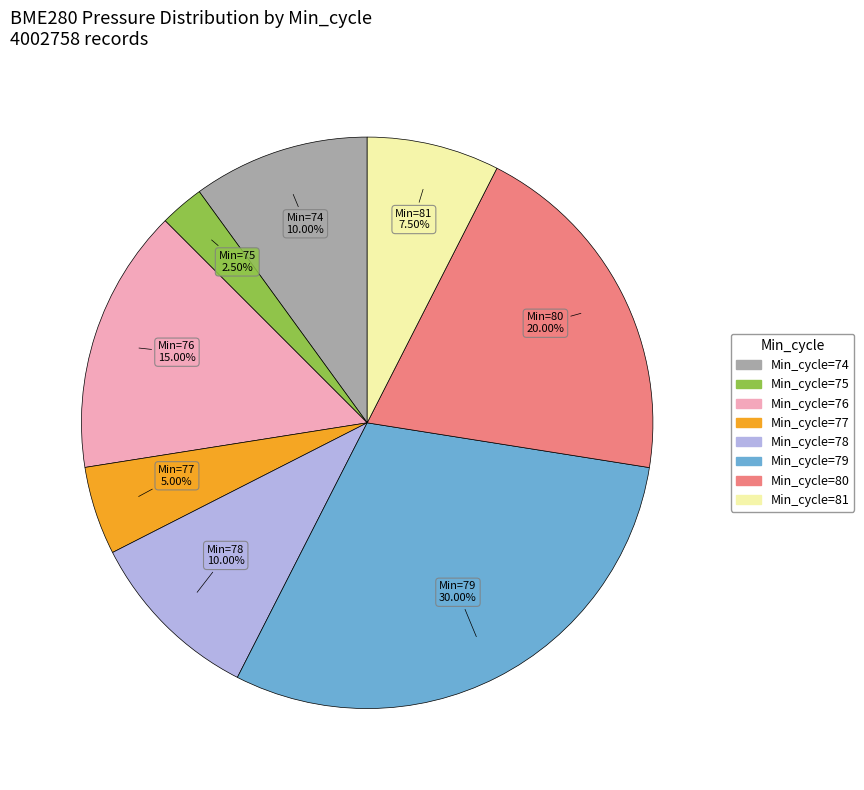

How many slices are in this pie chart?

8